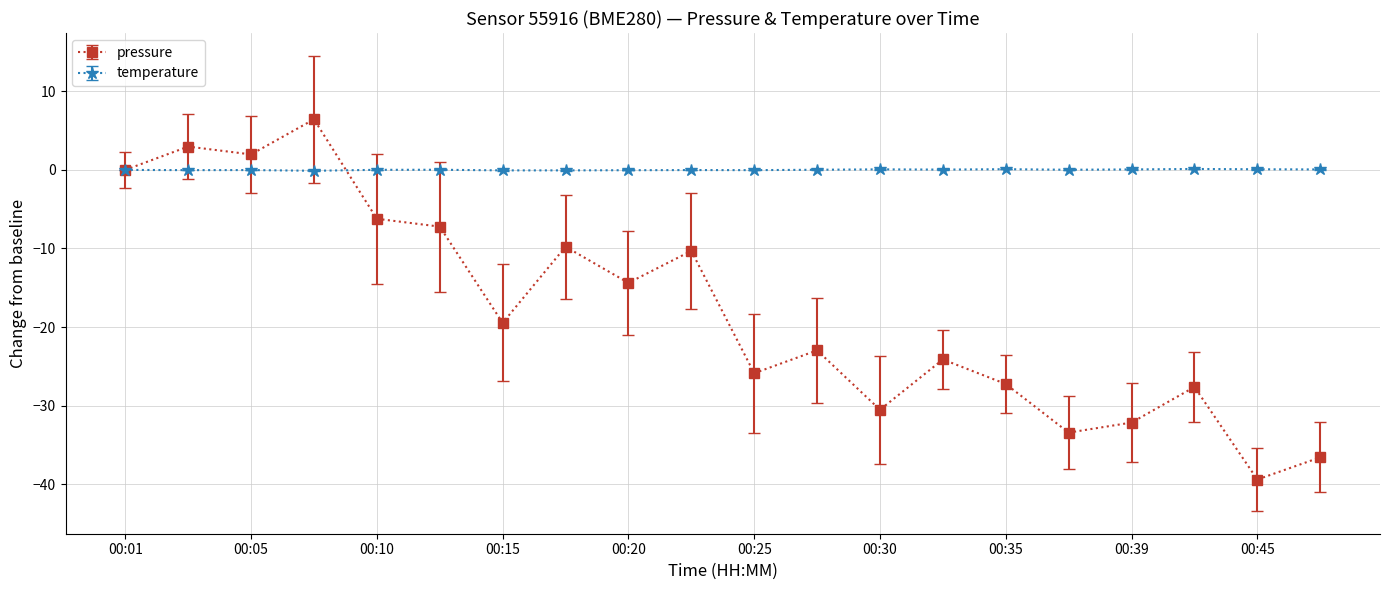

True or false: temperature has more than 1 points higher than both neighbors.

True